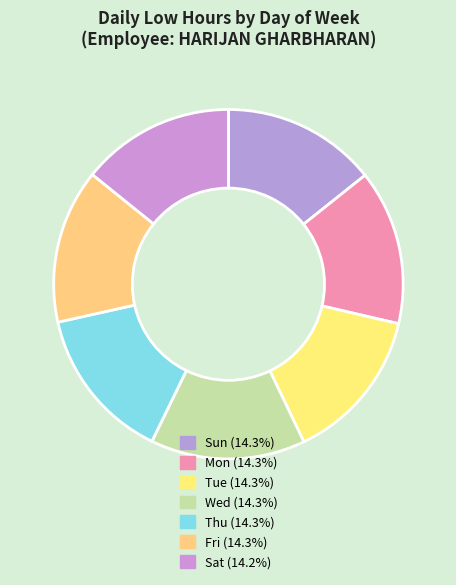

To the nearest percent, what portion does Tue represent?

14%